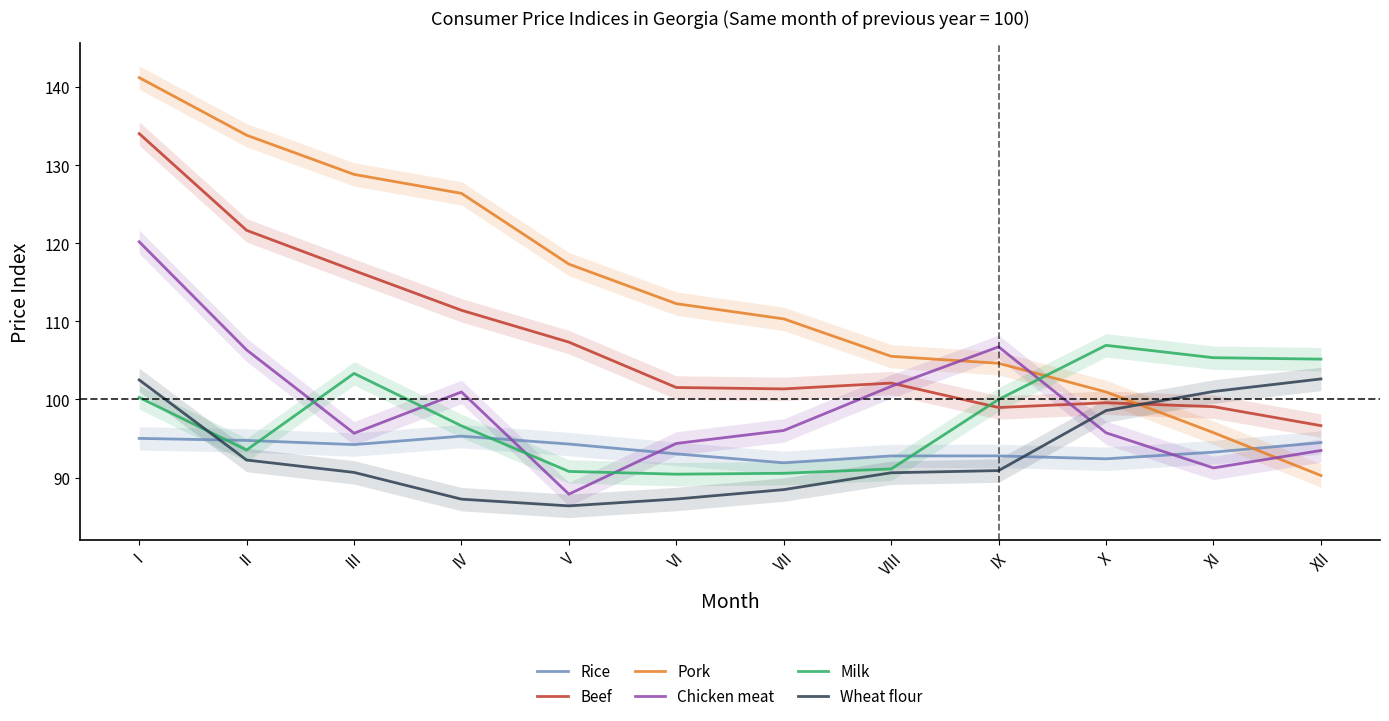

At which label does Pork reach its minimum?

XII